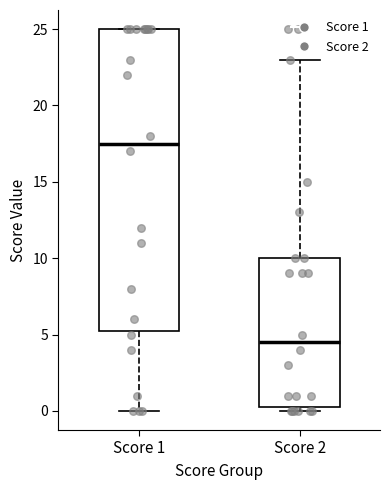

Comparing the boxes themselves (not the whiskers), which one is the tallest?

Score 1